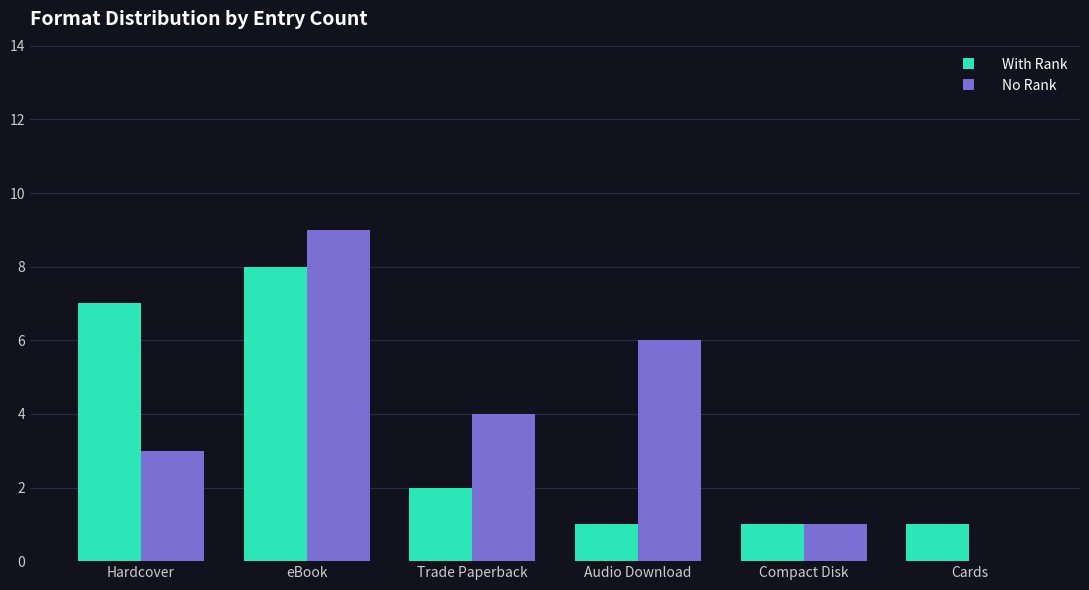

Reading left to right, extract all data points from this chart.

With Rank: Hardcover=7	eBook=8	Trade Paperback=2	Audio Download=1	Compact Disk=1	Cards=1
No Rank: Hardcover=3	eBook=9	Trade Paperback=4	Audio Download=6	Compact Disk=1	Cards=0